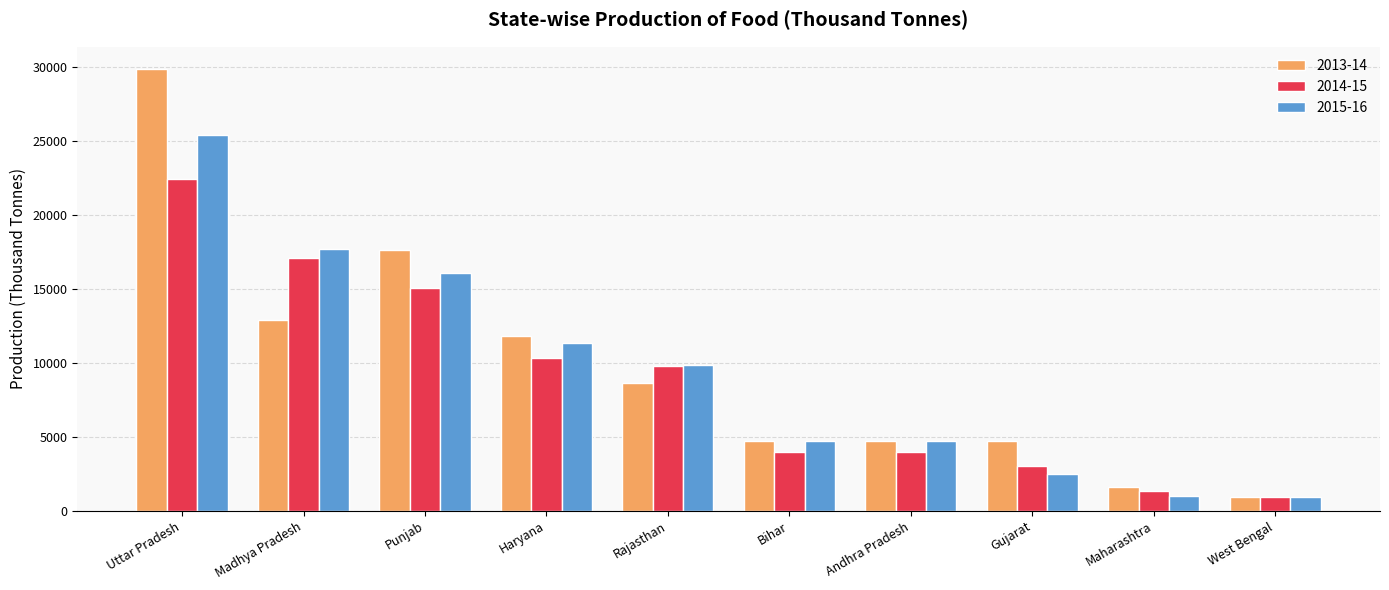

Which series changed the most between Bihar and Maharashtra?

2015-16